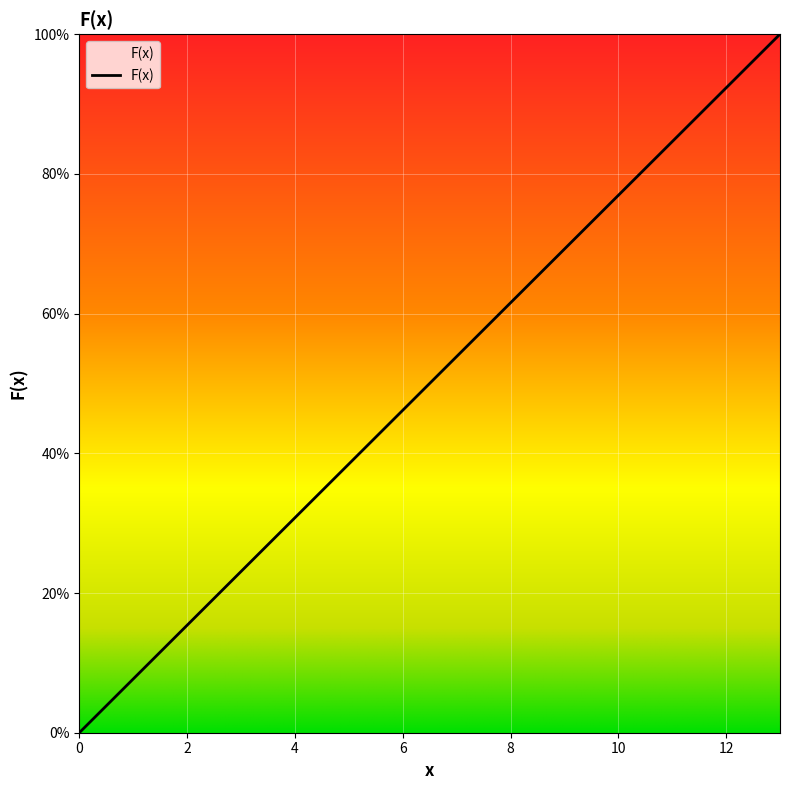

True or false: there are more than 0 points higher than both neighbors.

False